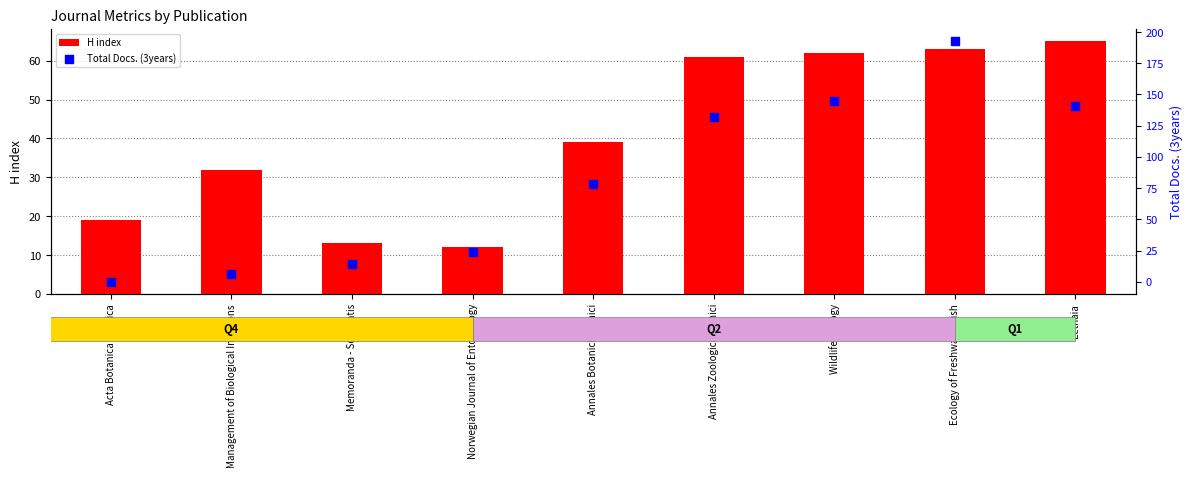

Which series has the widest spread of Y values?

Total Docs. (3years)